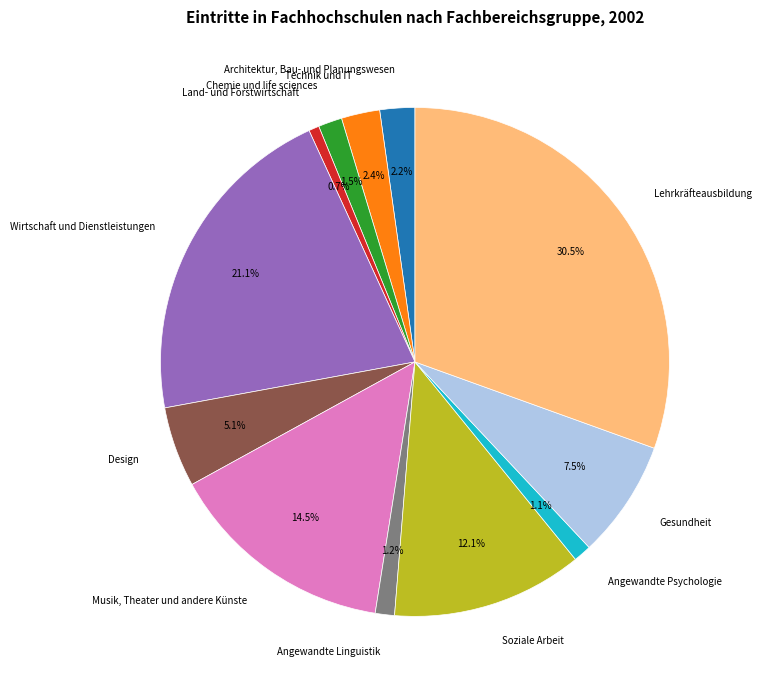

What is the largest slice in the pie chart?

Lehrkräfteausbildung